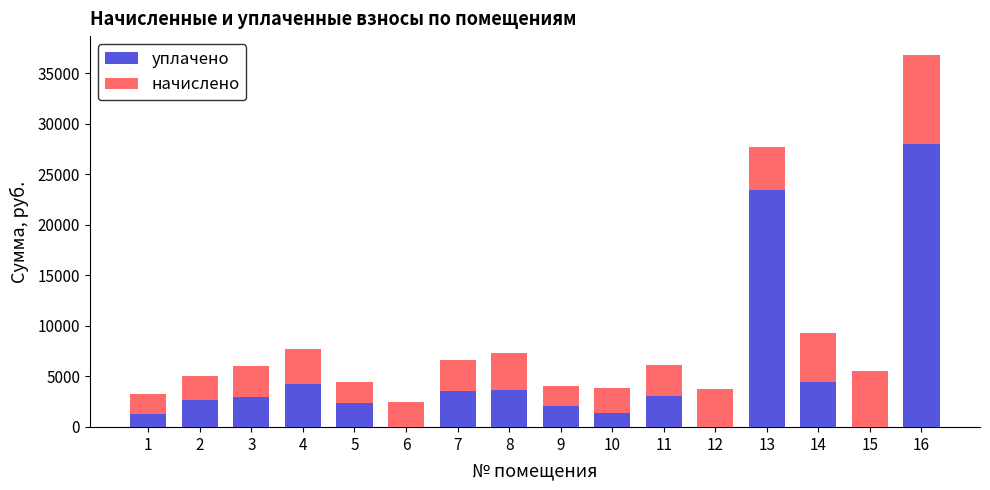

At which category is the sum across all series the highest?

16